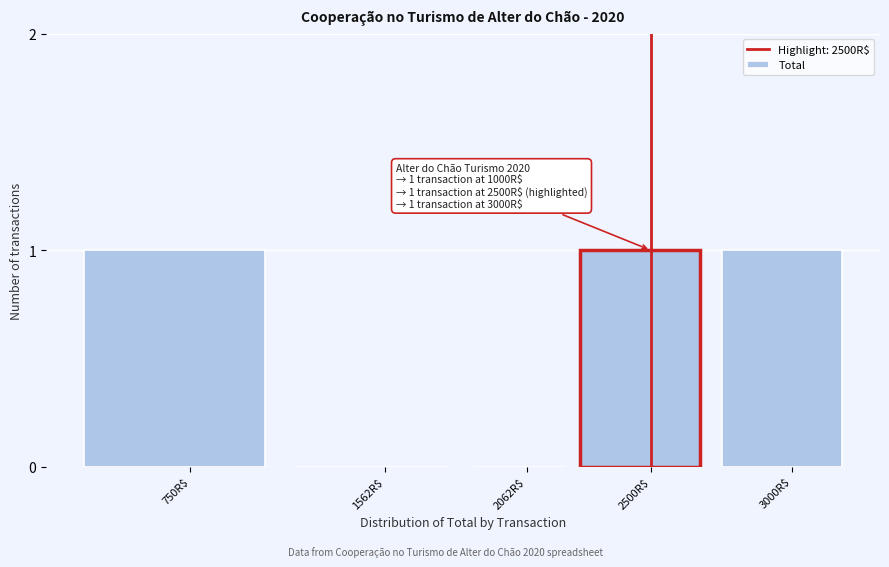

The chart shows a value of 1 at 750R$. True or false?

True